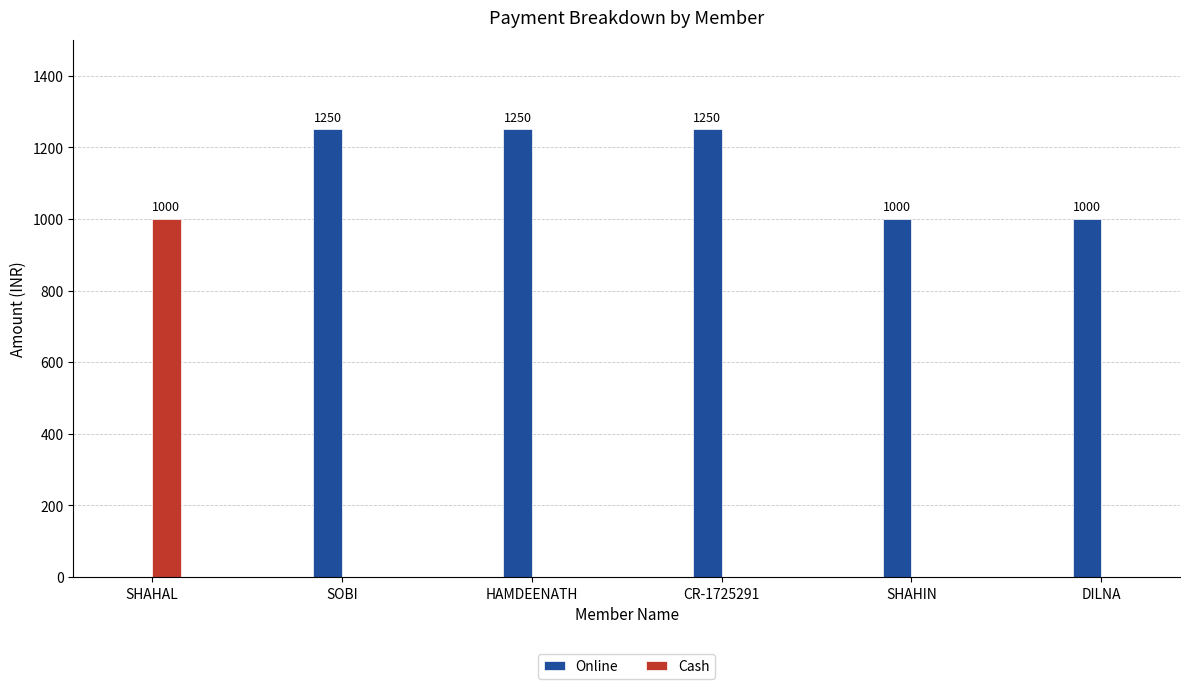

Count the number of data series in this chart.

2